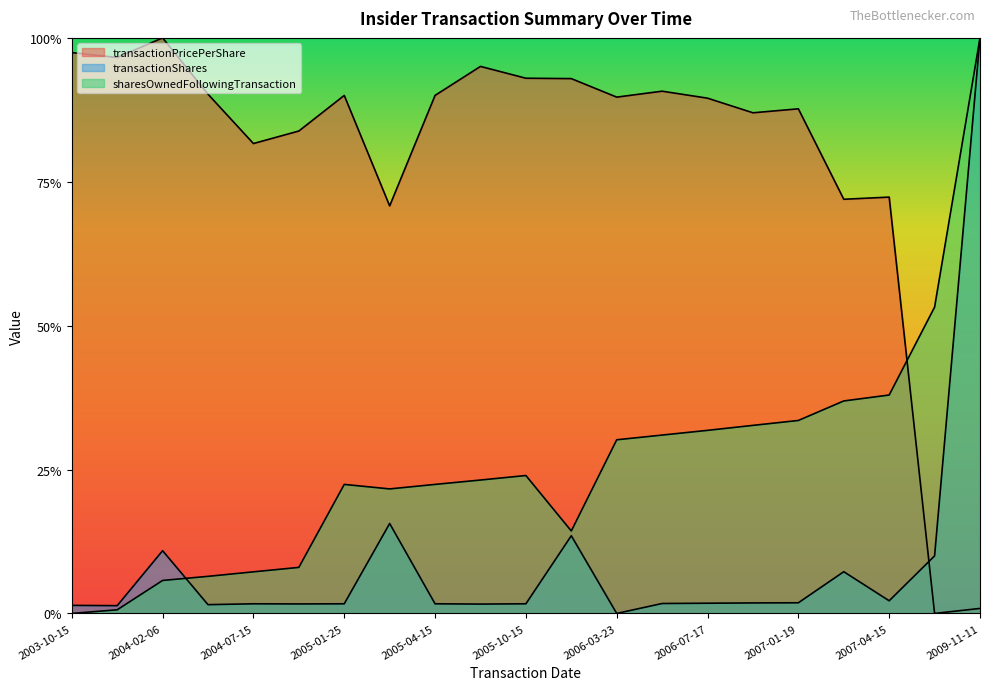

Which series has the widest spread of values?

transactionPricePerShare